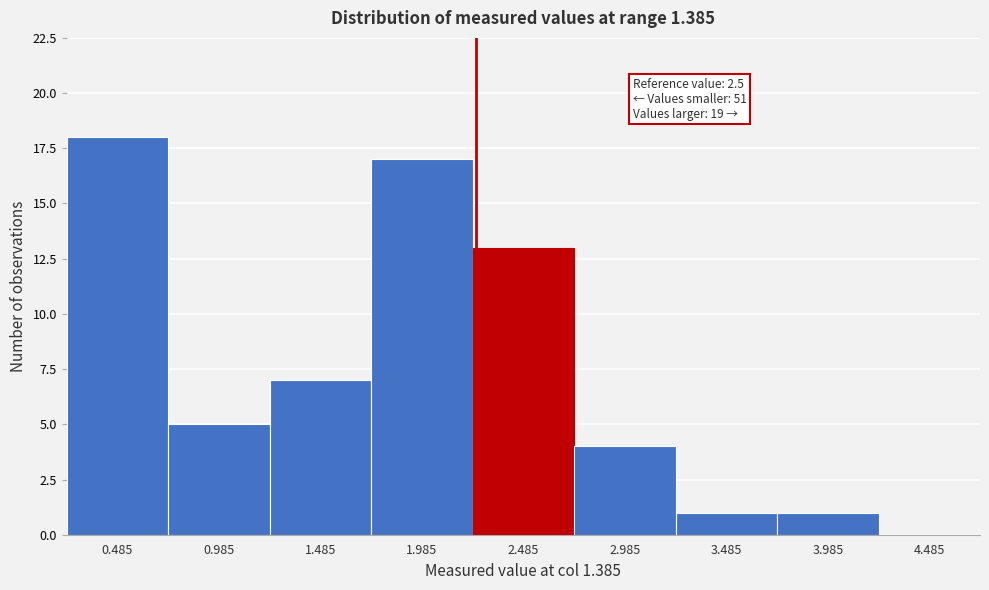

Reading left to right, extract all data points from this chart.

0.485=18	0.985=5	1.485=7	1.985=17	2.485=13	2.985=4	3.485=1	3.985=1	4.485=0